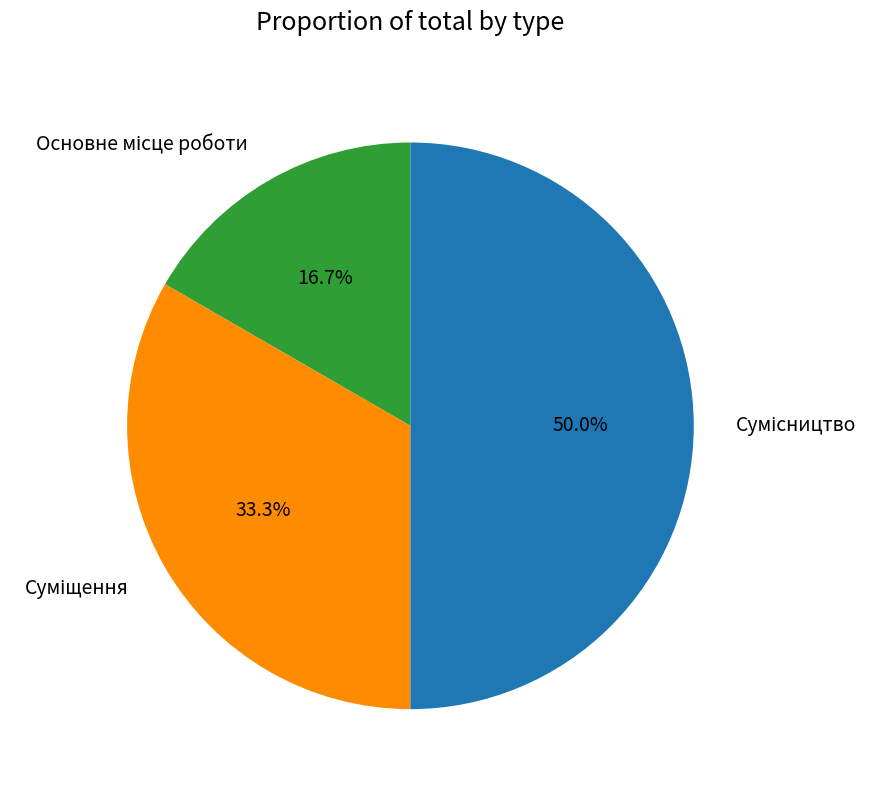

How many slices are in this pie chart?

3